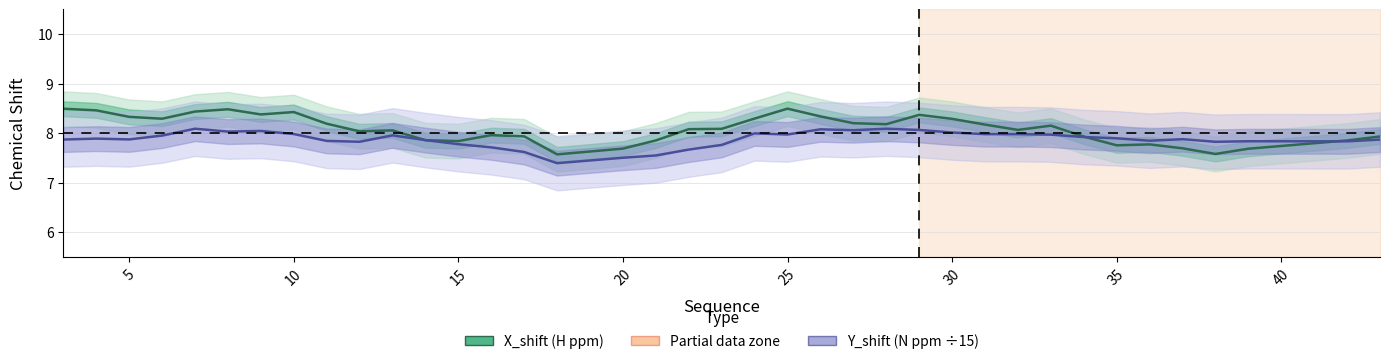

Rank the series by their maximum value, from highest to lowest.

X_shift (H), Y_shift (N) ÷15